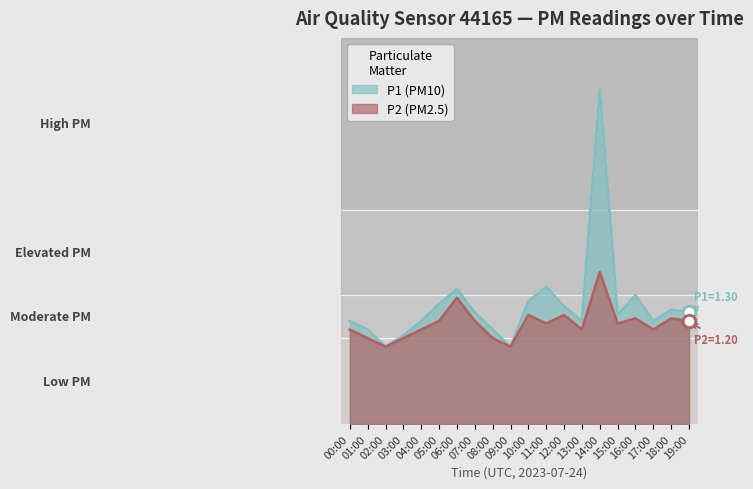

True or false: P2 trend has more than 0 interior local peaks.

True